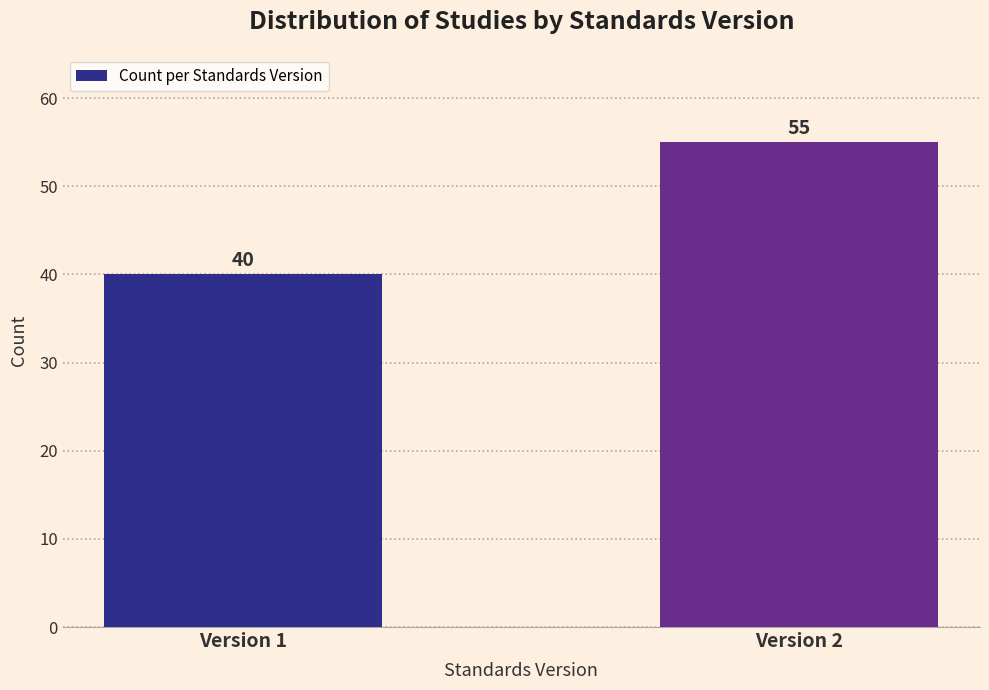

Reading left to right, what are all the values shown in this chart?

40	55